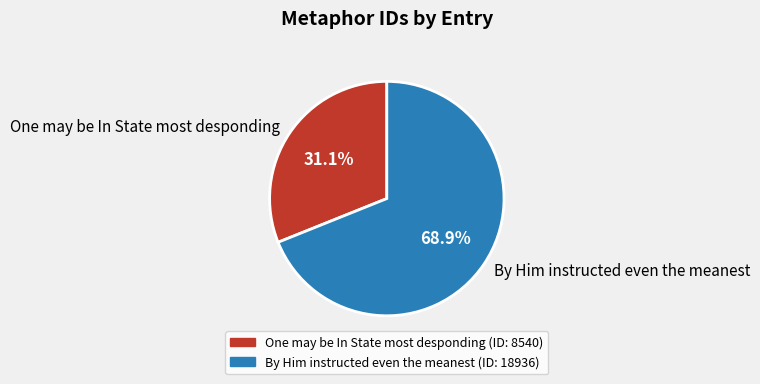

To the nearest percent, what is the combined percentage of One may be In State most desponding and By Him instructed even the meanest?

100%